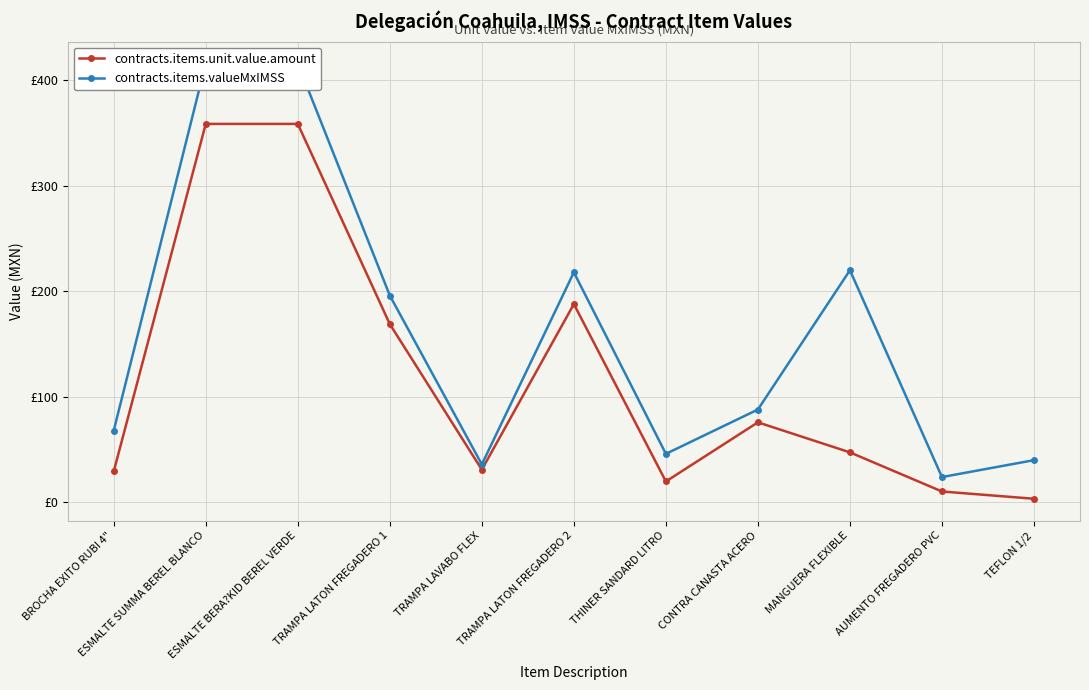

What is the minimum value shown in the chart?

3.5